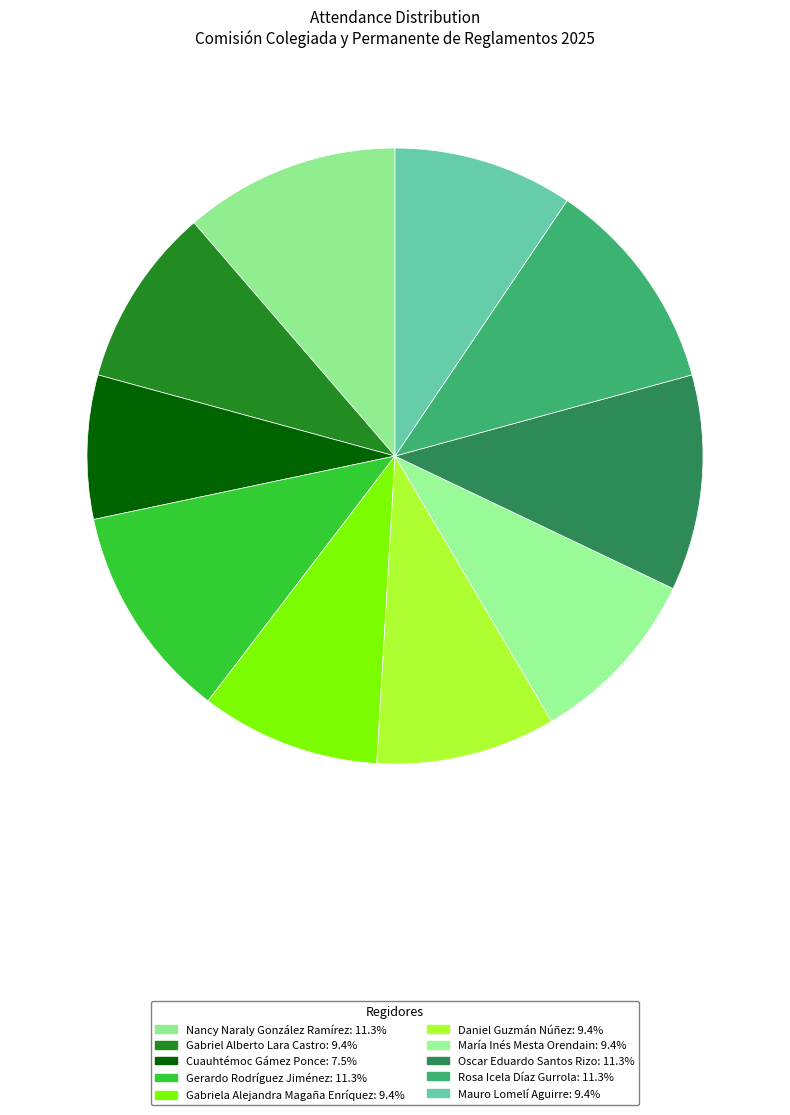

How many slices are in this pie chart?

10